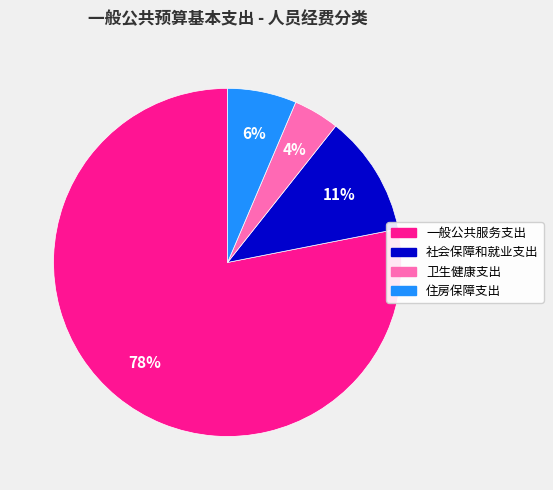

Between 住房保障支出 and 社会保障和就业支出, which is larger?

社会保障和就业支出